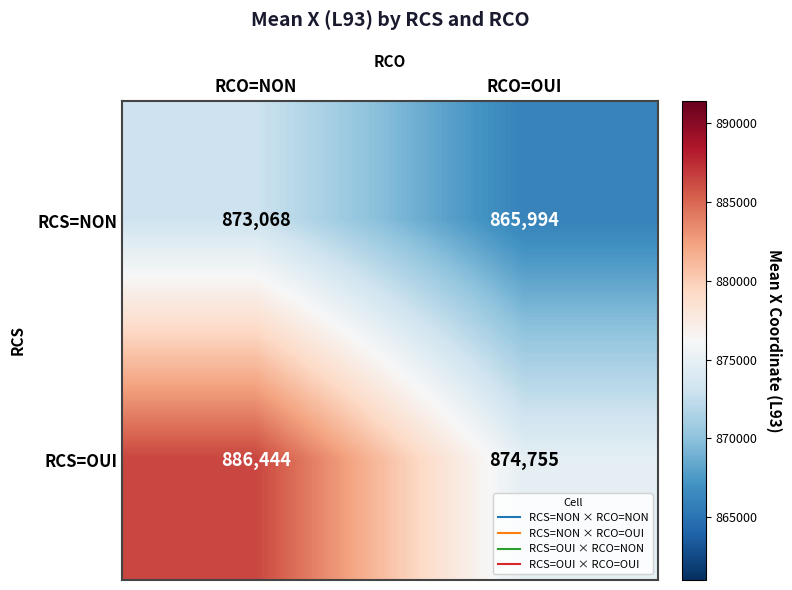

Reading left to right, what are all the values shown in this chart?

RCS=NON: 873068	865994
RCS=OUI: 886444	874755